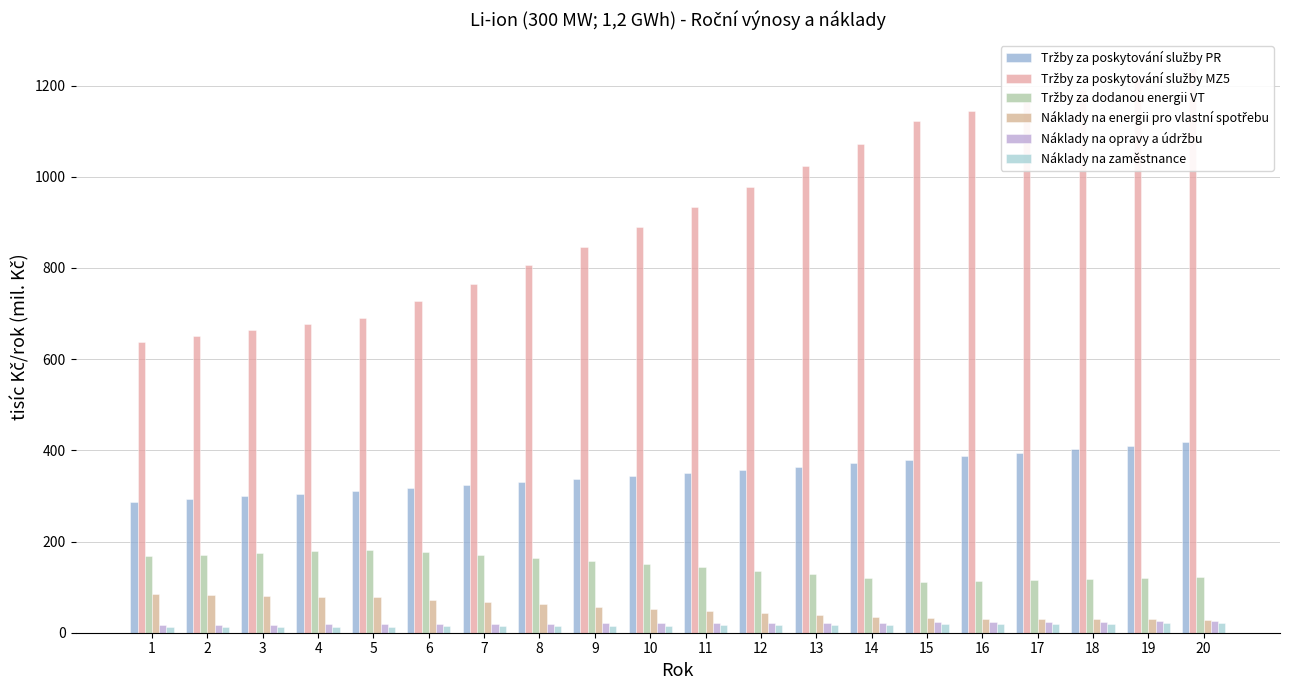

At which category is the sum across all series the highest?

20